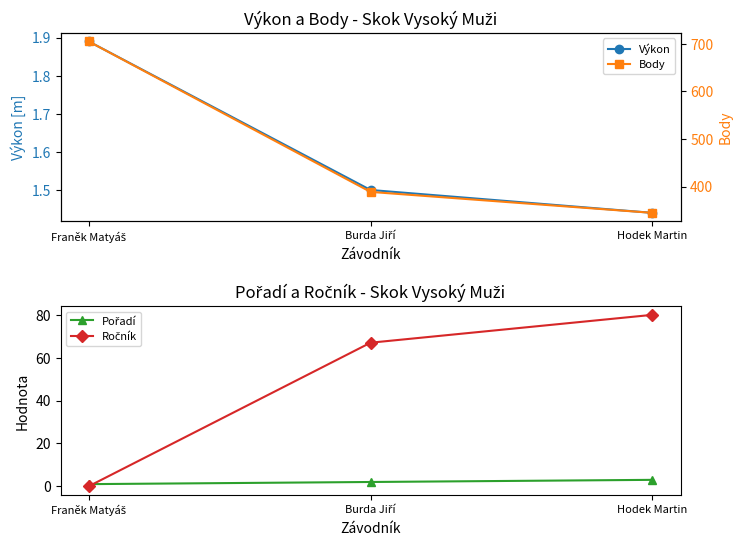

How many Ročník values are between 0 and 80?

3